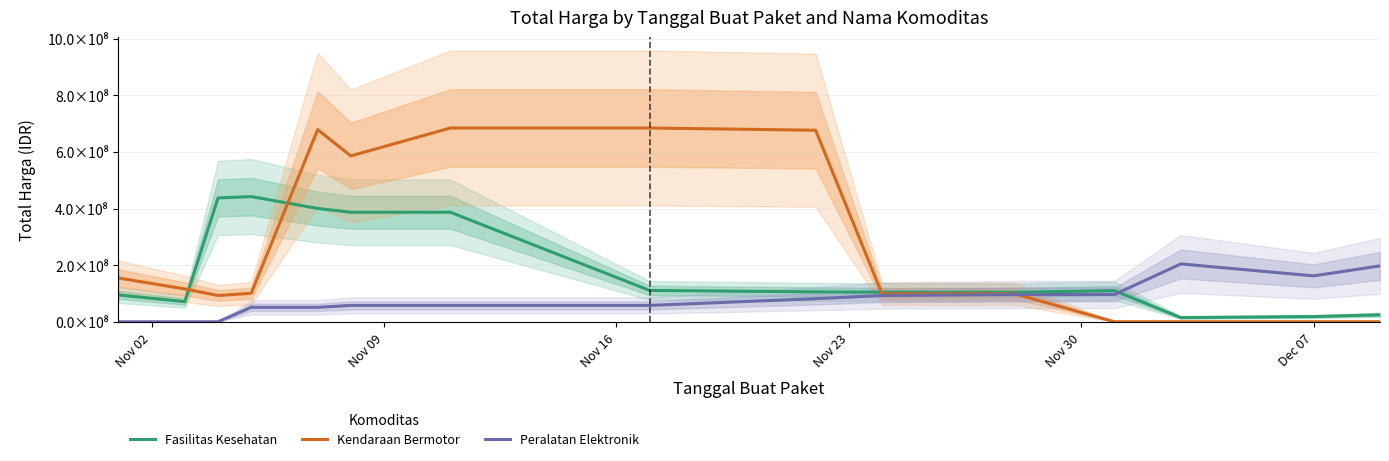

How many interior local peaks does the Kendaraan Bermotor series have?

1